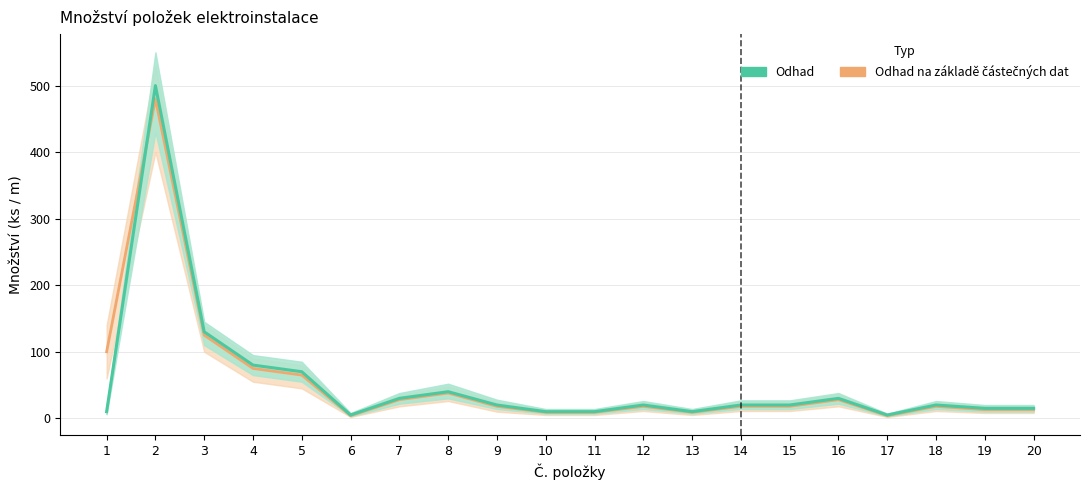

How many lines are shown in the chart?

2